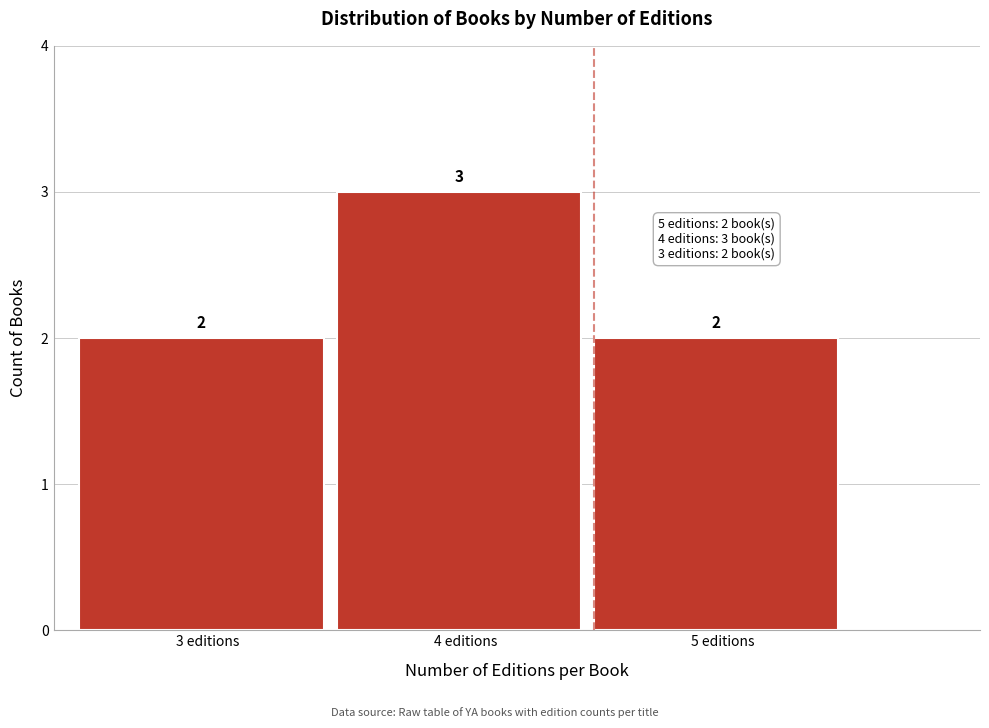

Reading left to right, list every bar in this chart as the range it spans on the x-axis followed by its height.

2.5 to 3.5: 2
3.5 to 4.5: 3
4.5 to 5.5: 2